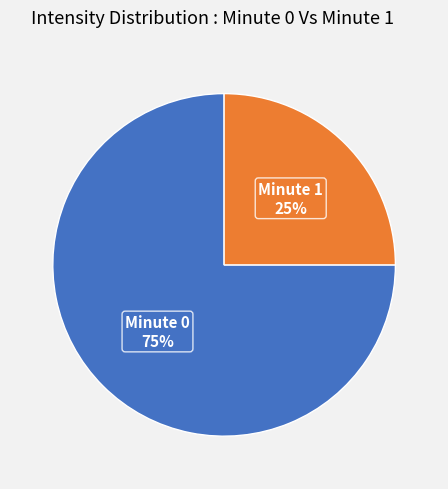

How many segments does this pie chart have?

2